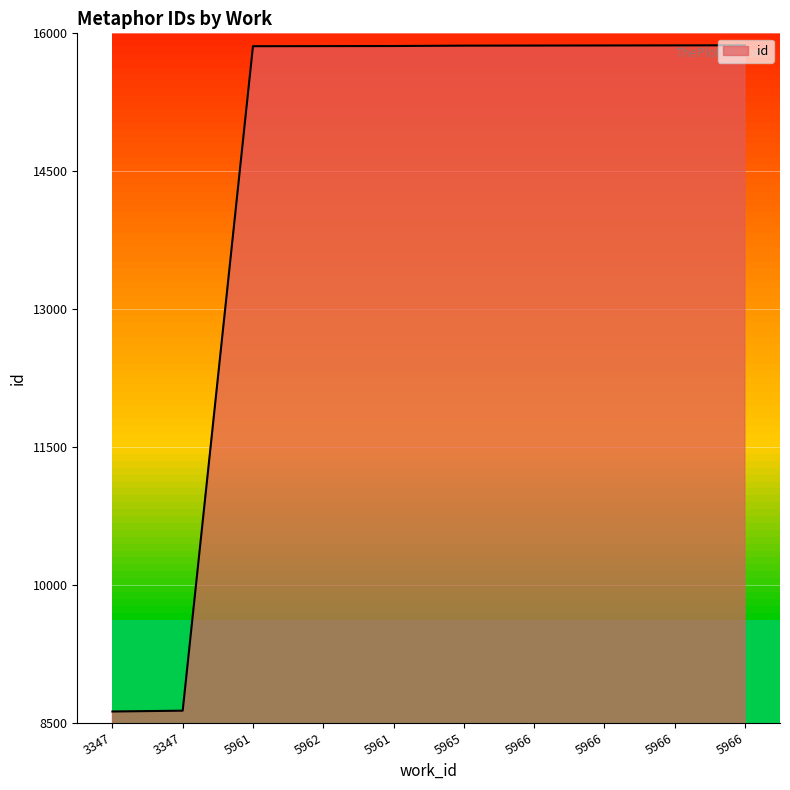

Approximately how many times larger is the value at 5965 compared to 5966?

1.0